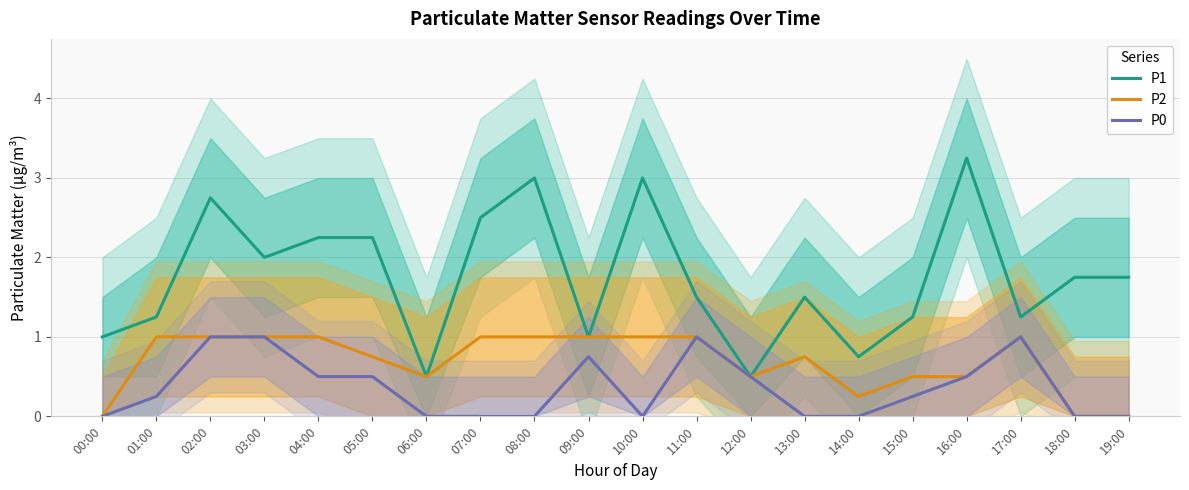

Rank the series at 18:00 from highest to lowest value.

P1, P2, P0